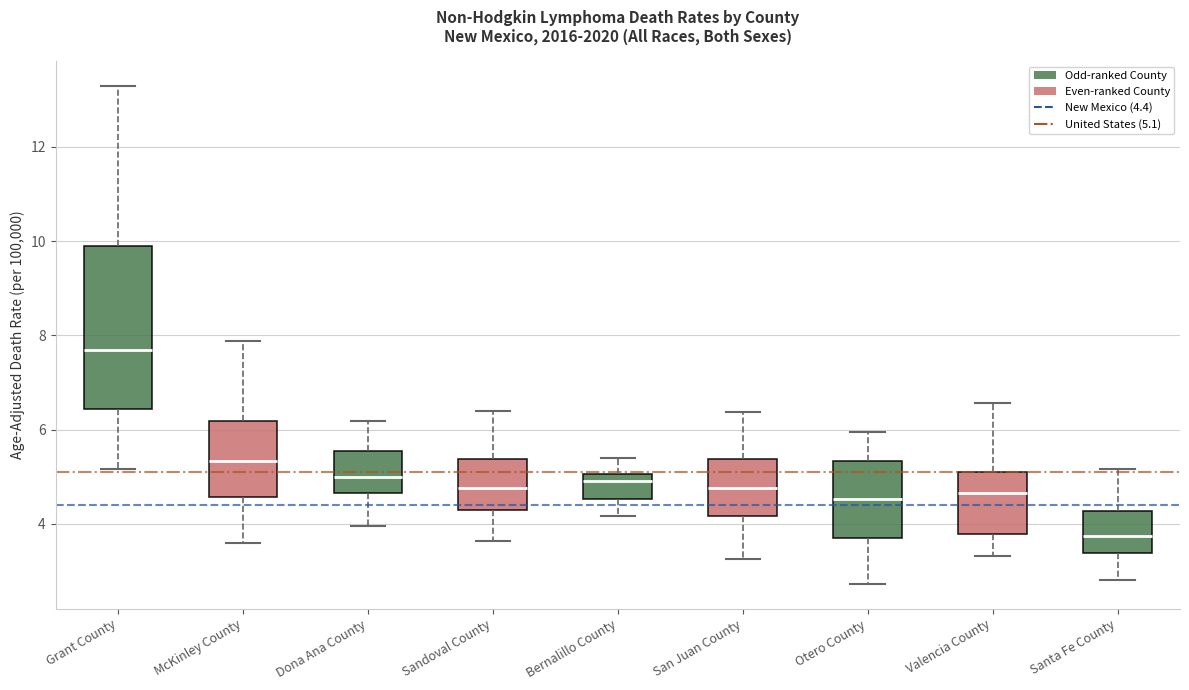

Reading left to right, read every box against the y-axis: the position of its median line, the range the box covers, and the ends of its whiskers. The values are not printed on the chart, so give them approximately, as read against the axis.

Grant County: median 7.6, box 6.4 to 9.8, whiskers 5.2 to 13.2
McKinley County: median 5.4, box 4.6 to 6.2, whiskers 3.6 to 7.8
Dona Ana County: median 5.0, box 4.6 to 5.6, whiskers 4.0 to 6.2
Sandoval County: median 4.8, box 4.2 to 5.4, whiskers 3.6 to 6.4
Bernalillo County: median 5.0 (just below the box's upper edge), box 4.6 to 5.0, whiskers 4.2 to 5.4
San Juan County: median 4.8, box 4.2 to 5.4, whiskers 3.2 to 6.4
Otero County: median 4.6, box 3.8 to 5.4, whiskers 2.8 to 6.0
Valencia County: median 4.6, box 3.8 to 5.2, whiskers 3.4 to 6.6
Santa Fe County: median 3.8, box 3.4 to 4.2, whiskers 2.8 to 5.2